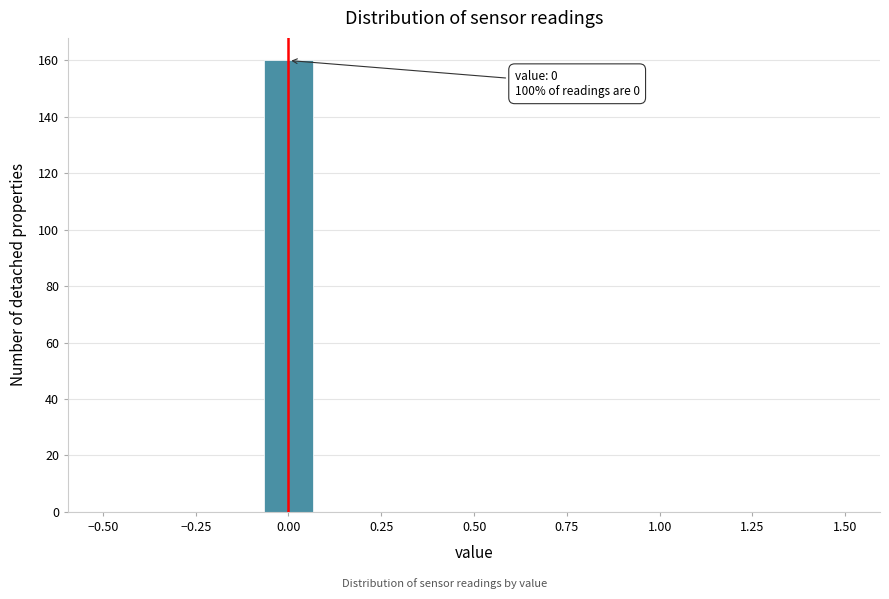

Read against the x-axis, roughly where is the centre of the tallest bar?

0.00